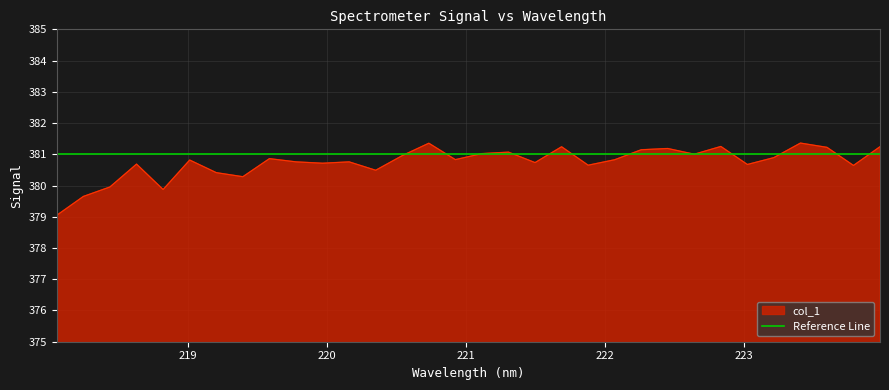

The chart shows a value of 379.6 at 218.2508. True or false?

True